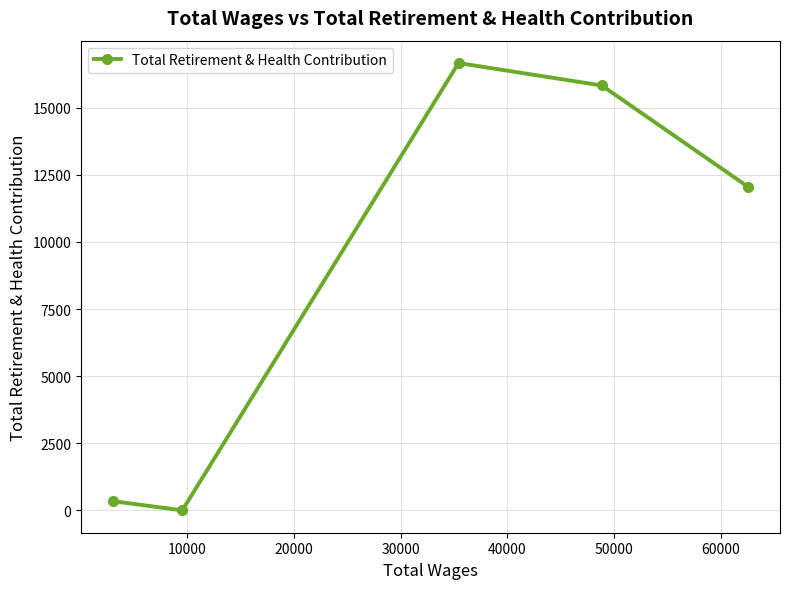

True or false: the data has more than 1 interior local peaks.

False